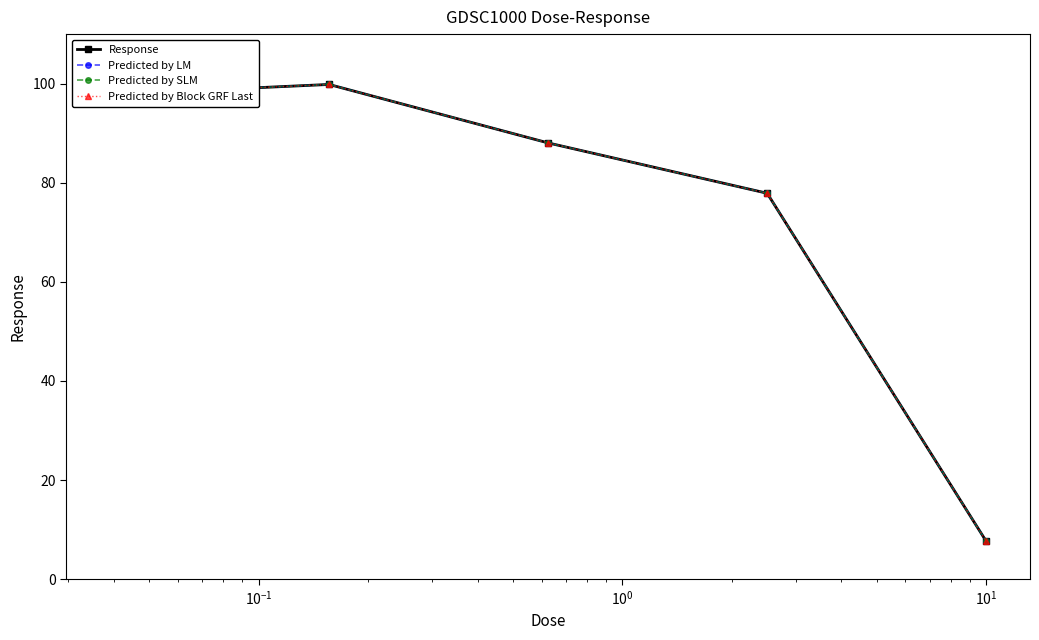

Rank the series by their maximum value, from highest to lowest.

Response, Predicted by LM, Predicted by SLM, Predicted by Block GRF Last